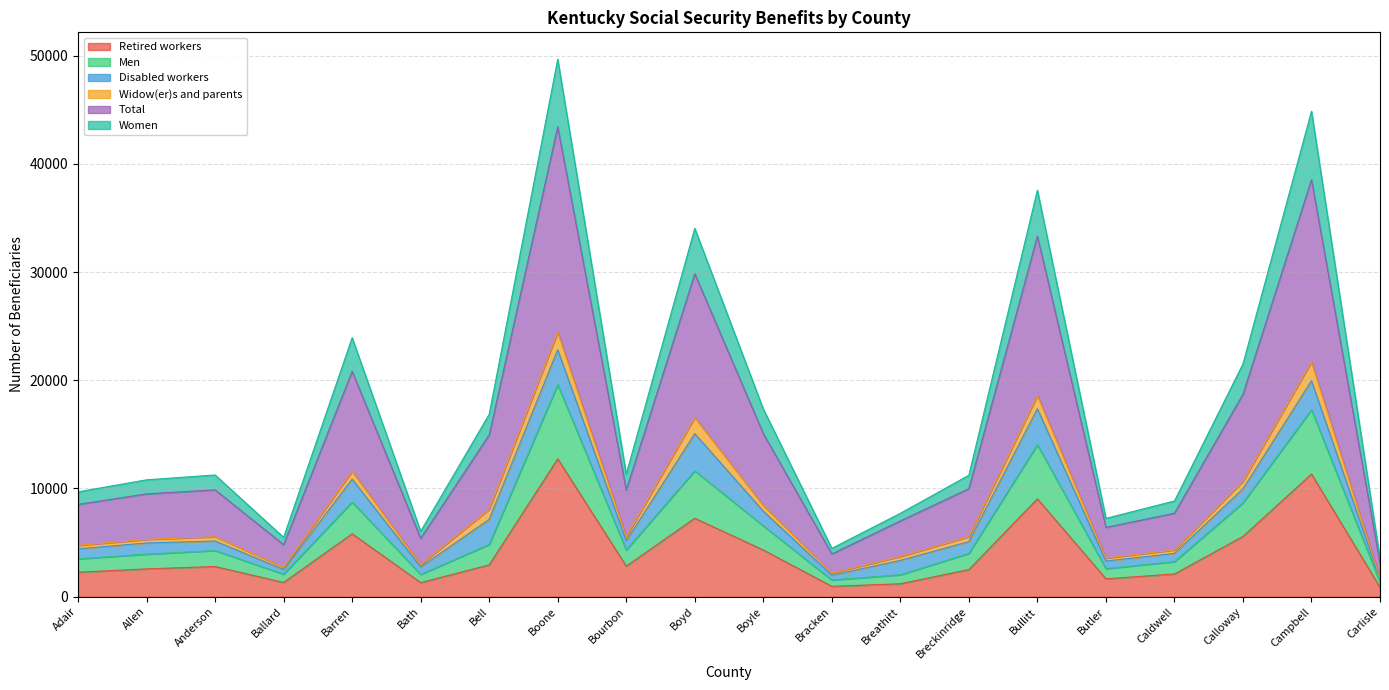

True or false: Retired workers has a value of 11335 at Campbell.

True